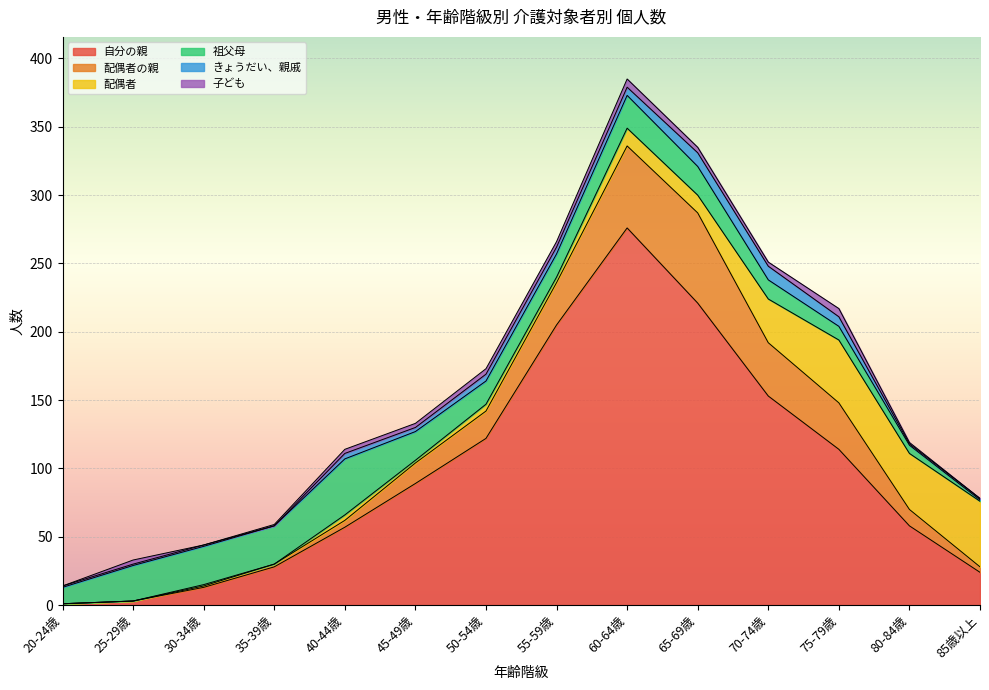

The value of 自分の親 at 50-54歳 is 122. True or false?

True